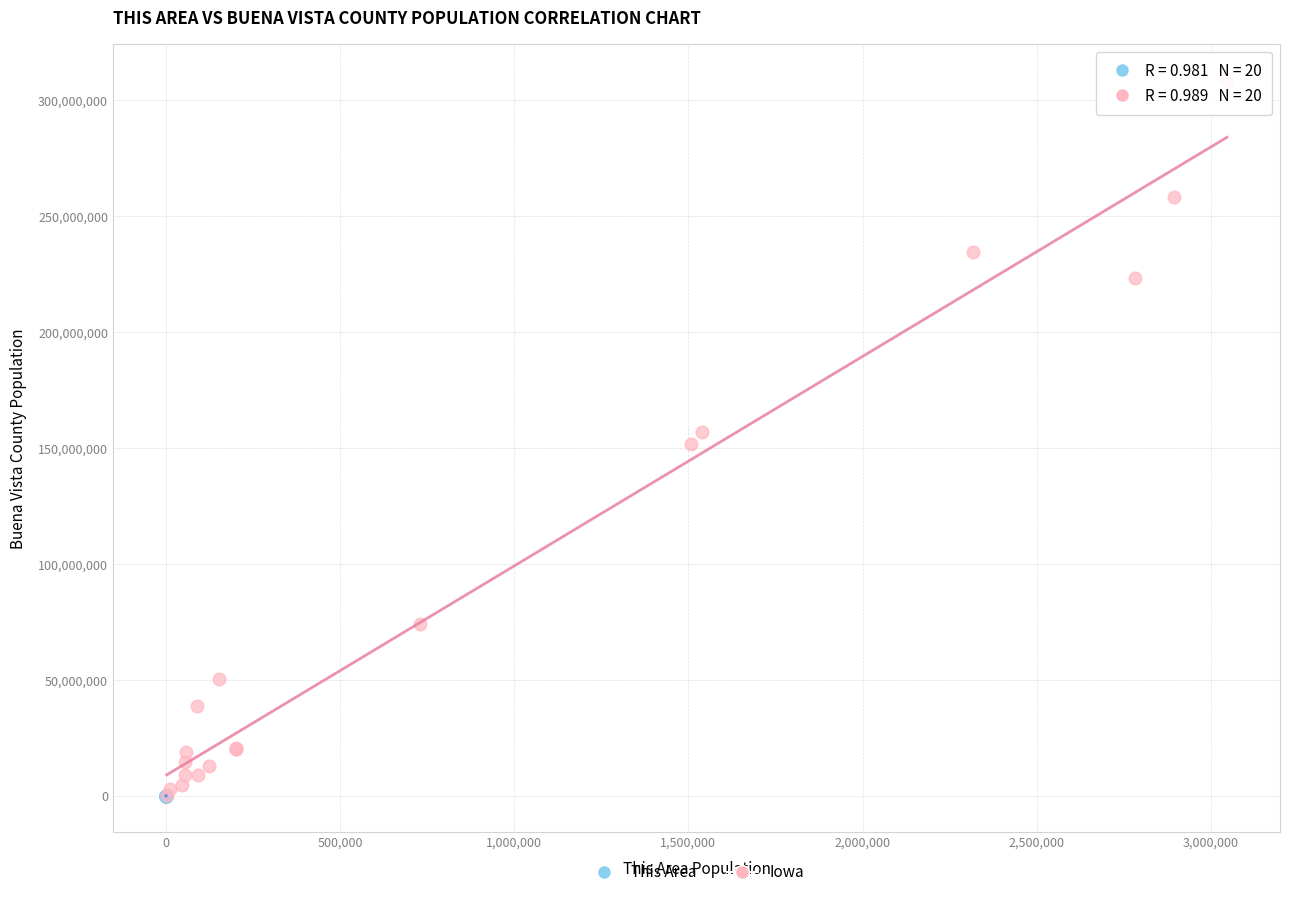

Which series has the largest Y range (max minus min)?

Iowa